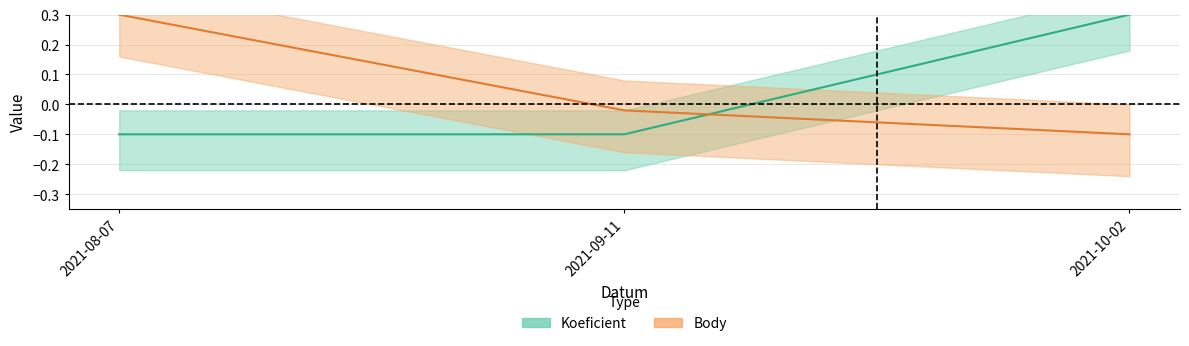

Which series has the largest total across all categories?

Body